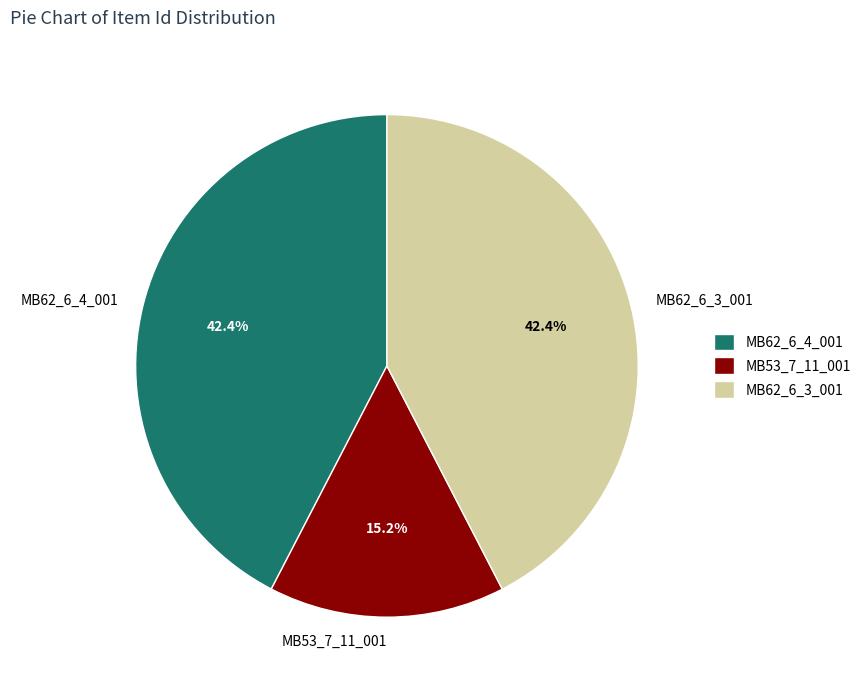

Is there a majority slice in this chart?

No